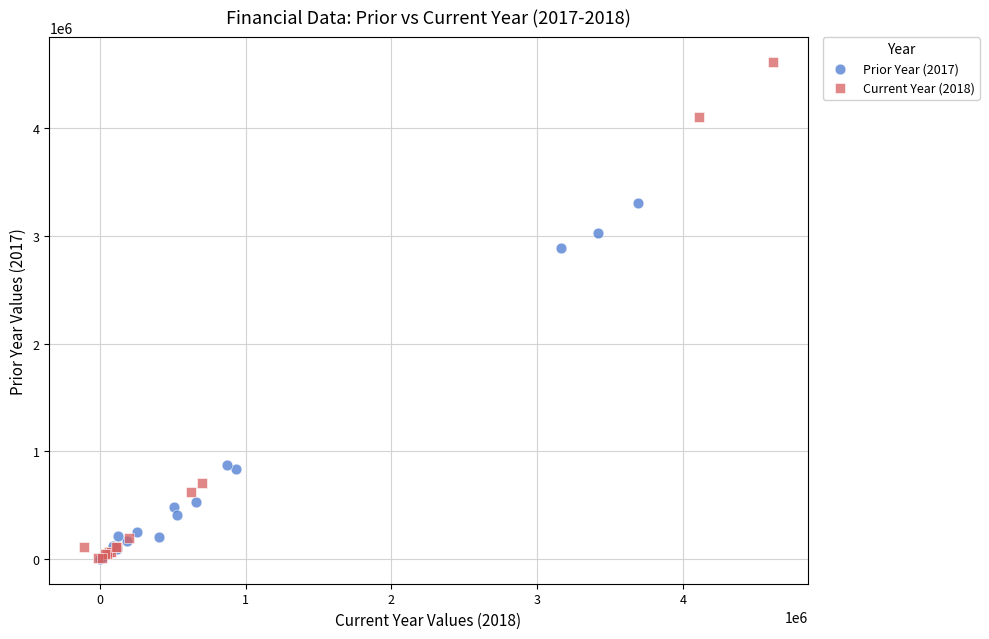

Which series has the widest spread of Y values?

Current Year (2018)